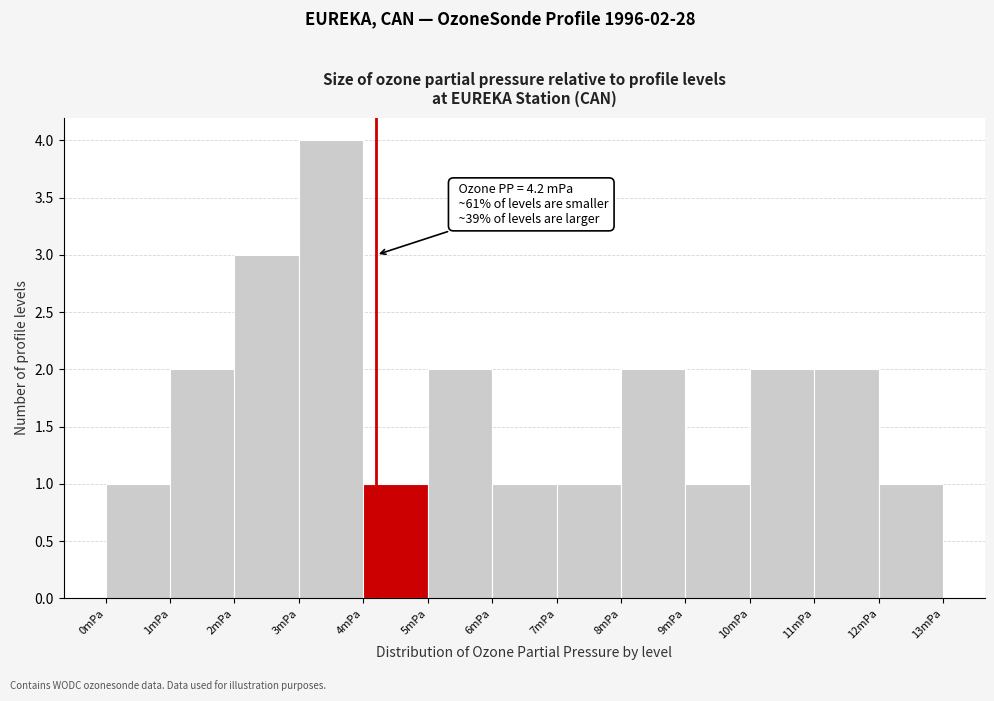

Which range on the x-axis has the tallest bar?

3 to 4